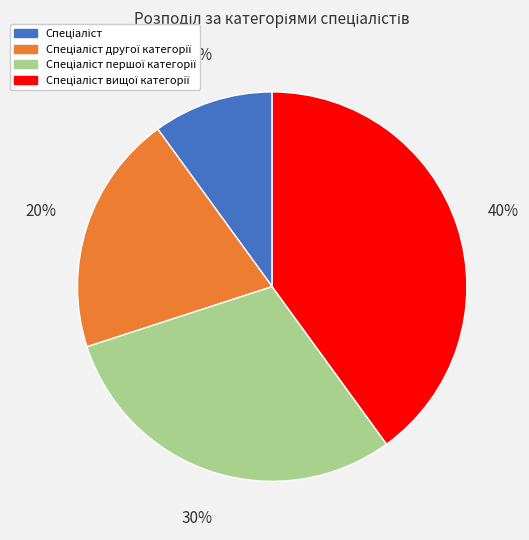

Is there a majority slice in this chart?

No